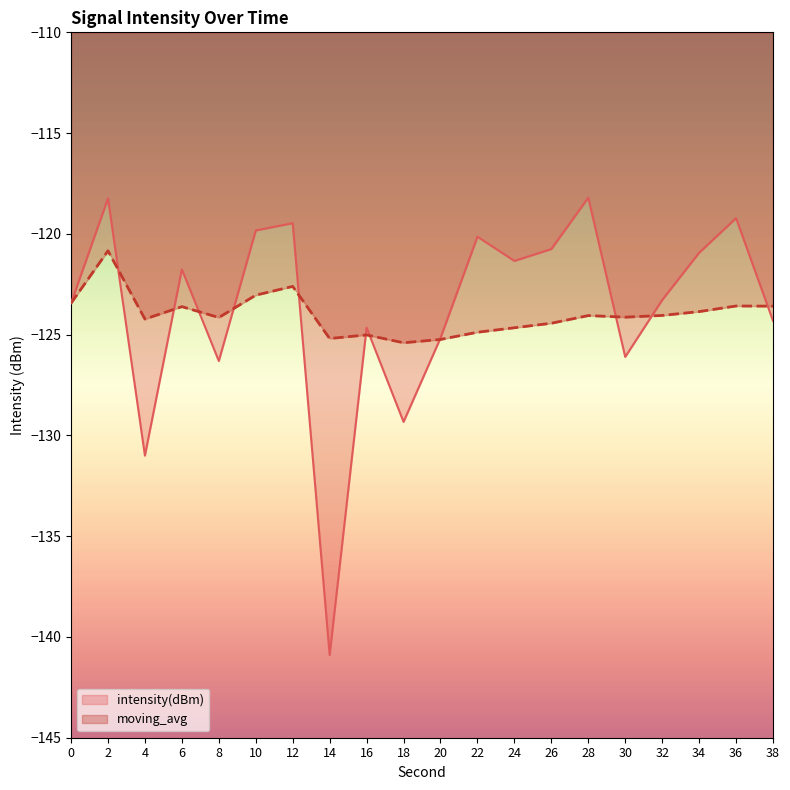

What is the difference between the intensity(dBm) values at 2 and 6?

3.5